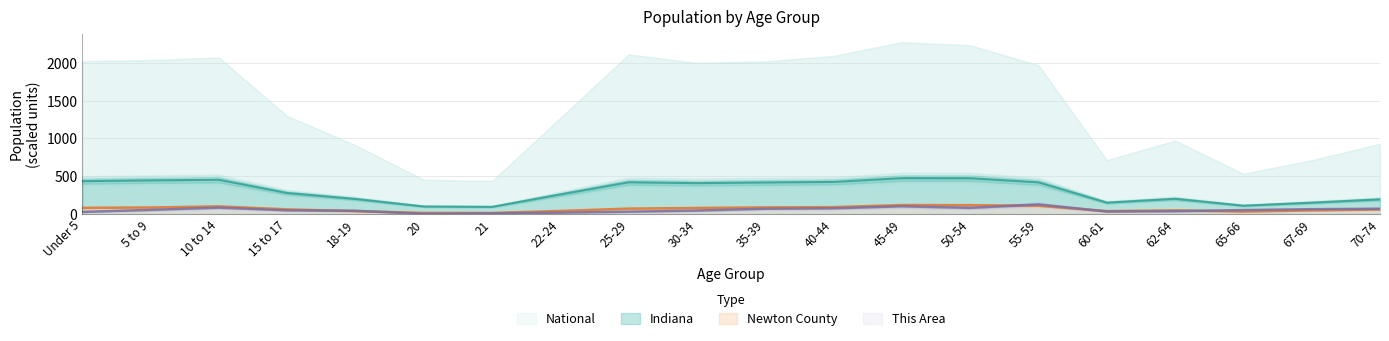

At which category does Newton County reach its first local valley?

21